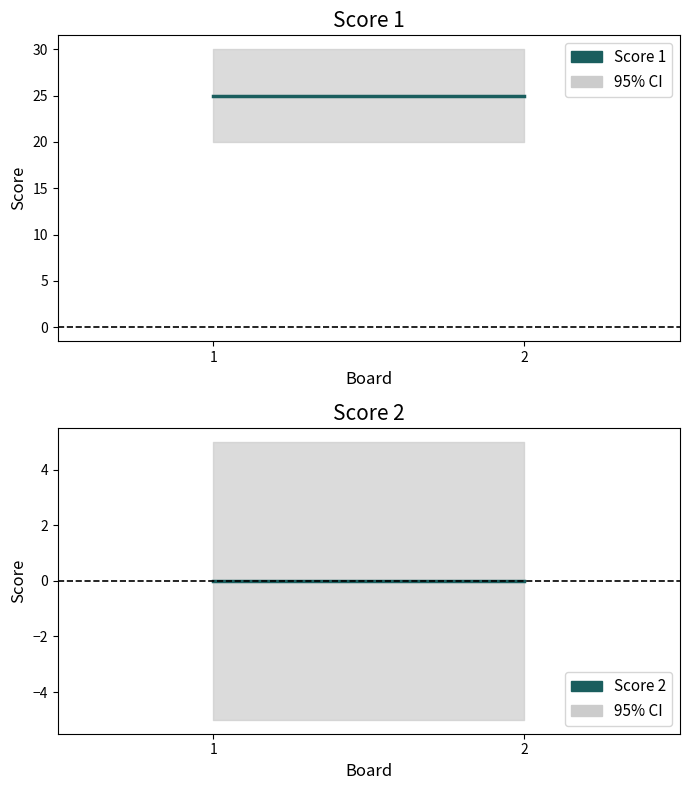

Rank the series at 2 from lowest to highest value.

Score 2, Score 1